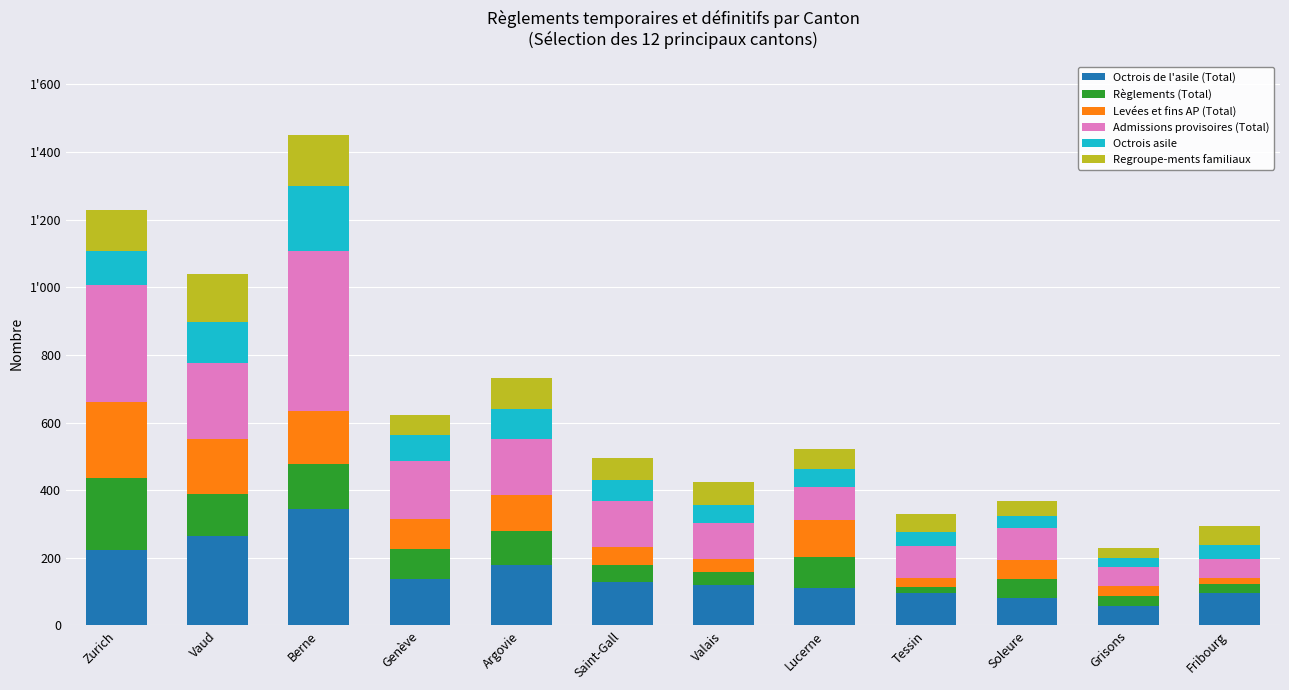

Rank the series at Grisons from highest to lowest value.

Octrois de l'asile (Total), Admissions provisoires (Total), Règlements (Total), Levées et fins AP (Total), Regroupe-ments familiaux, Octrois asile